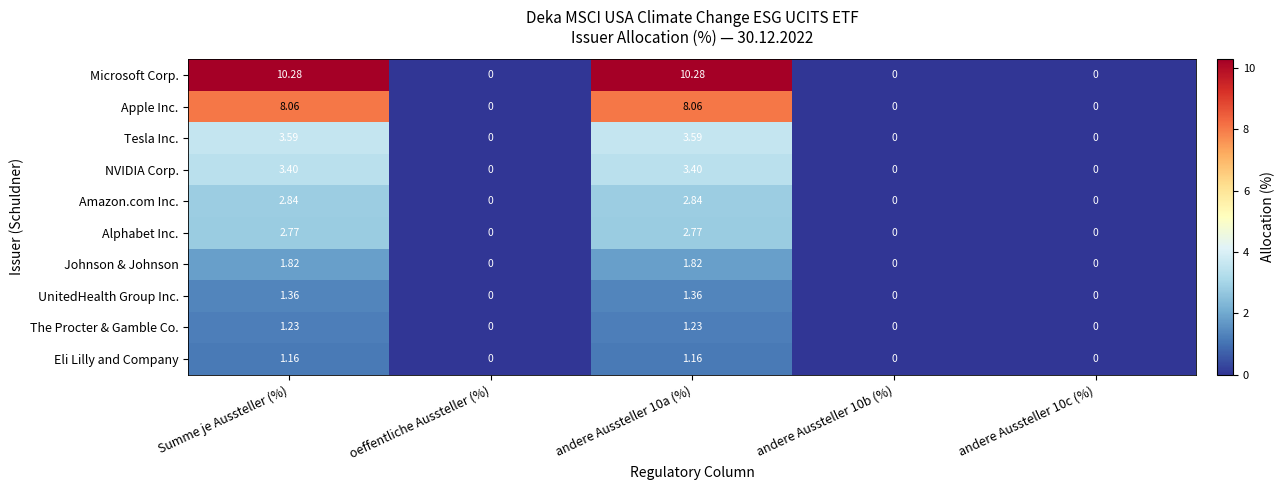

Which series changed the most between Summe je Aussteller (%) and oeffentliche Aussteller (%)?

Microsoft Corp.